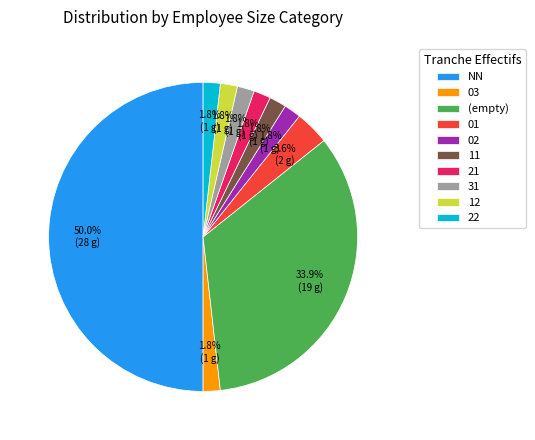

The 01 slice represents 11% of the pie. True or false?

False